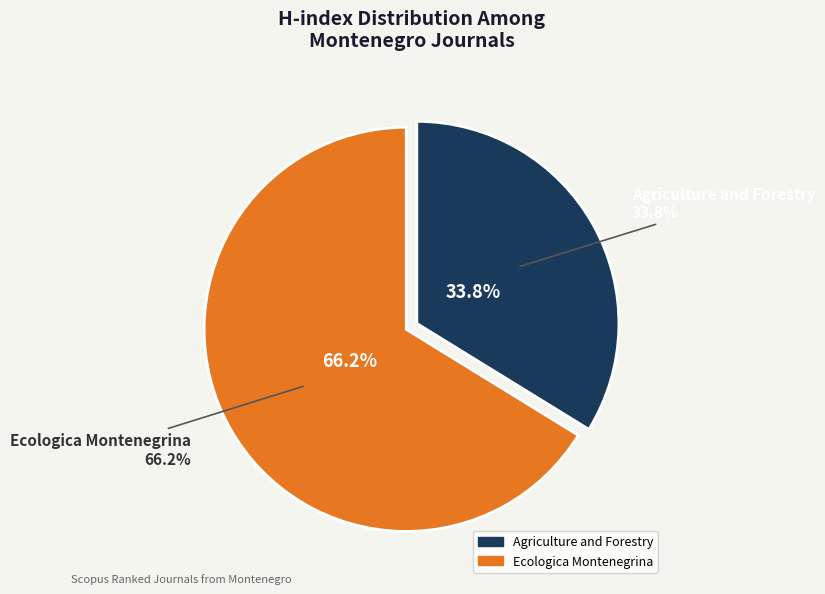

To the nearest percent, what is the combined percentage of Ecologica Montenegrina and Agriculture and Forestry?

100%